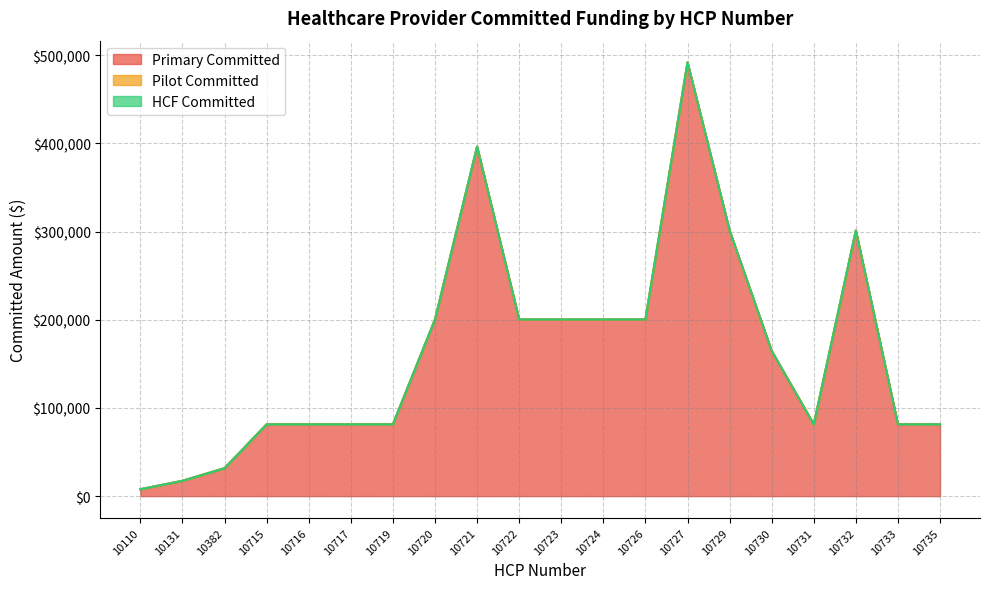

How many categories are shown in the chart?

20